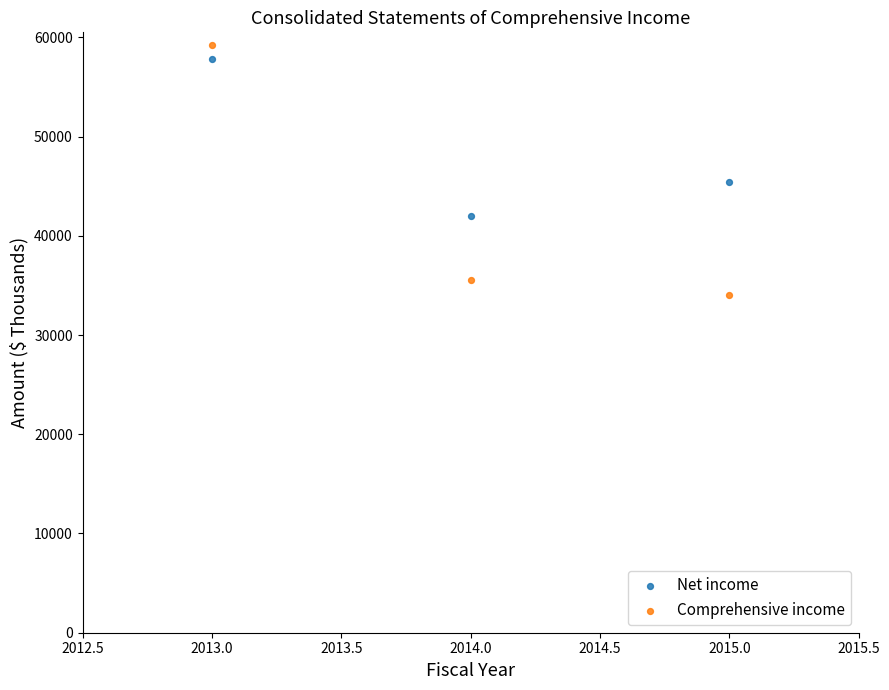

Across all data points, what is the average Y value?

45679